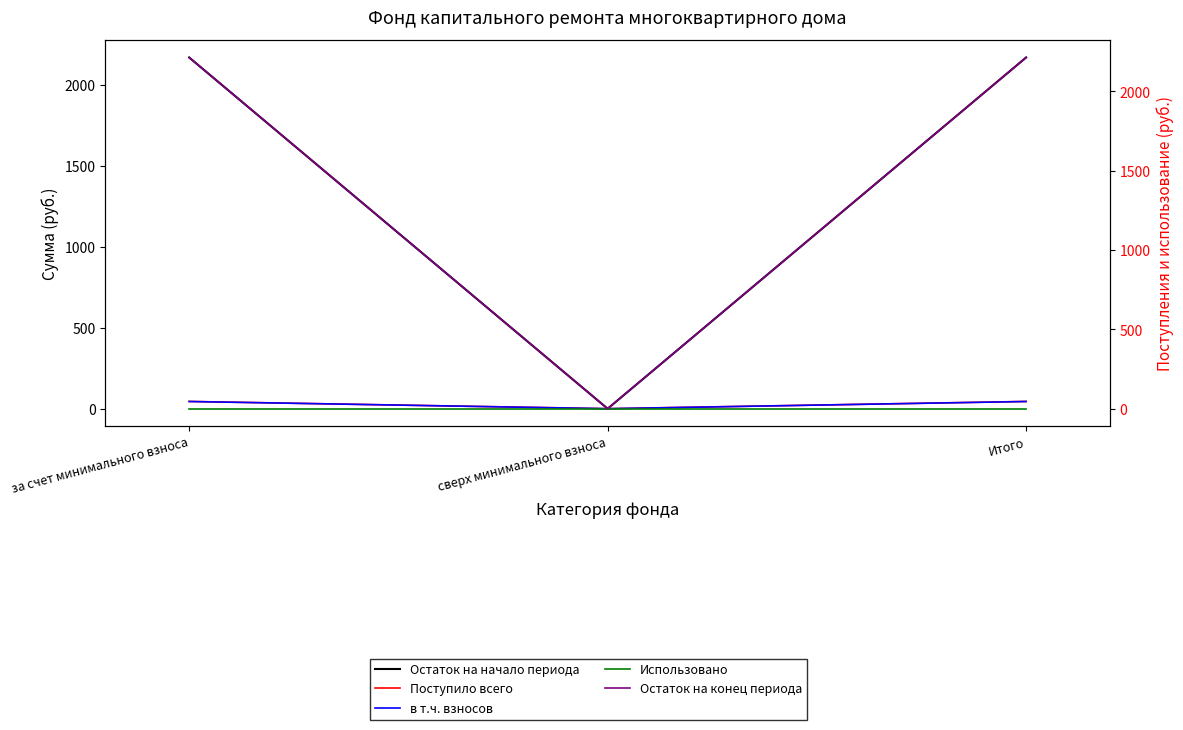

Rank the series at сверх минимального взноса from highest to lowest value.

Остаток на начало периода, Поступило всего, в т.ч. взносов, Использовано, Остаток на конец периода